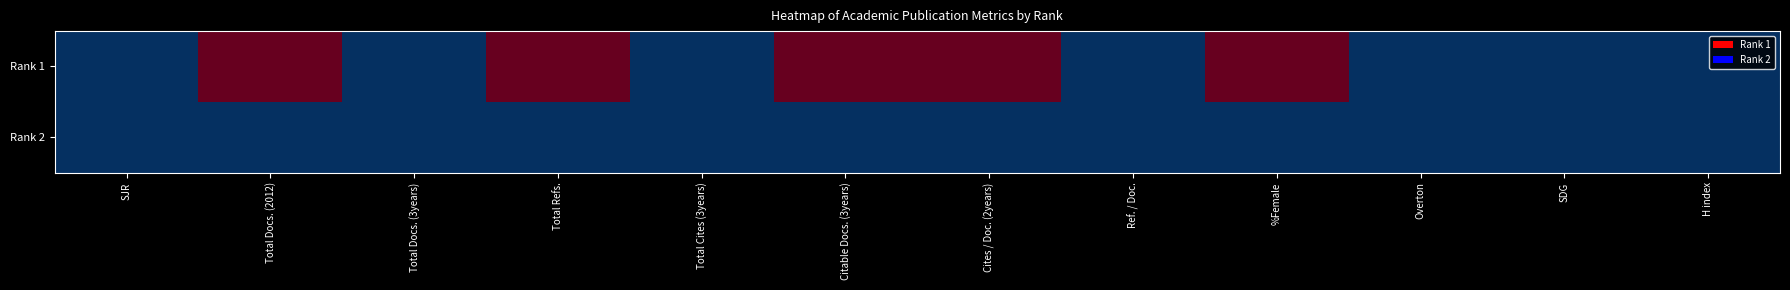

Reading left to right, list all the values displayed in this chart.

Rank 1: SJR=0	Total Docs. (2012)=1	Total Docs. (3years)=0	Total Refs.=1	Total Cites (3years)=0	Citable Docs. (3years)=1	Cites / Doc. (2years)=1	Ref. / Doc.=0	%Female=1	Overton=0	SDG=0	H index=0
Rank 2: SJR=0	Total Docs. (2012)=0	Total Docs. (3years)=0	Total Refs.=0	Total Cites (3years)=0	Citable Docs. (3years)=0	Cites / Doc. (2years)=0	Ref. / Doc.=0	%Female=0	Overton=0	SDG=0	H index=0